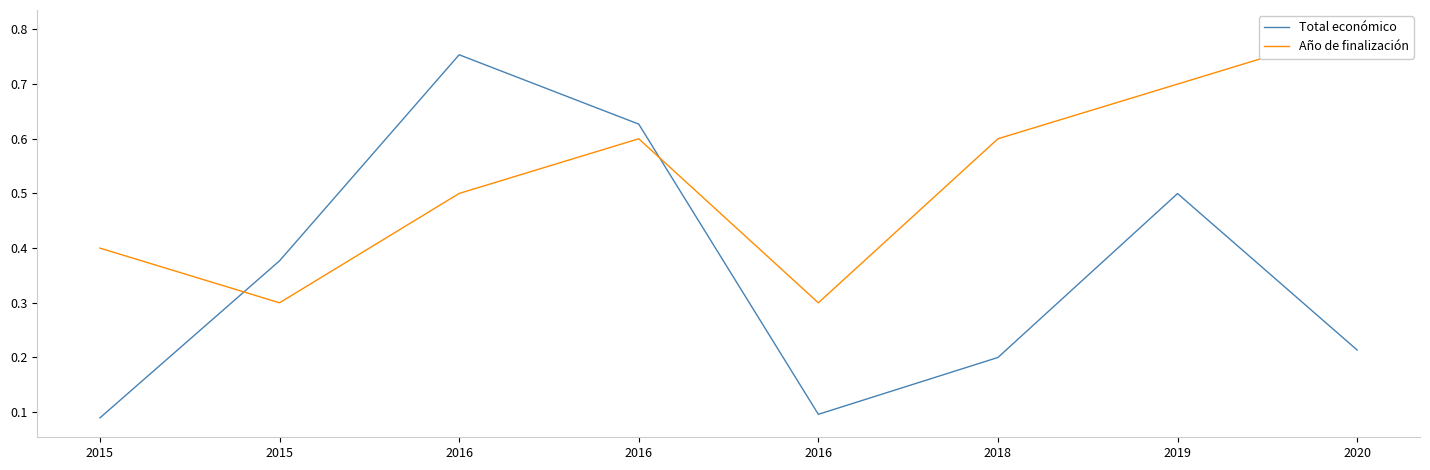

What is the difference between the Total económico values at 2016 and 2020?

0.1